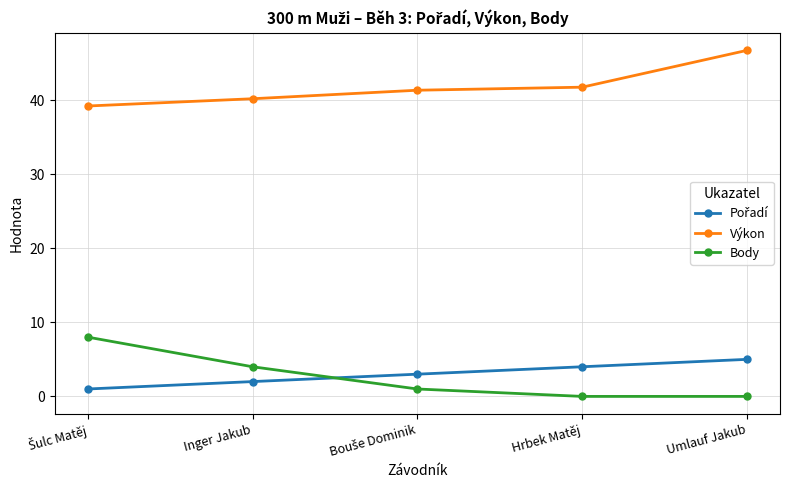

What is the label of the 1st point from the right?

Umlauf Jakub